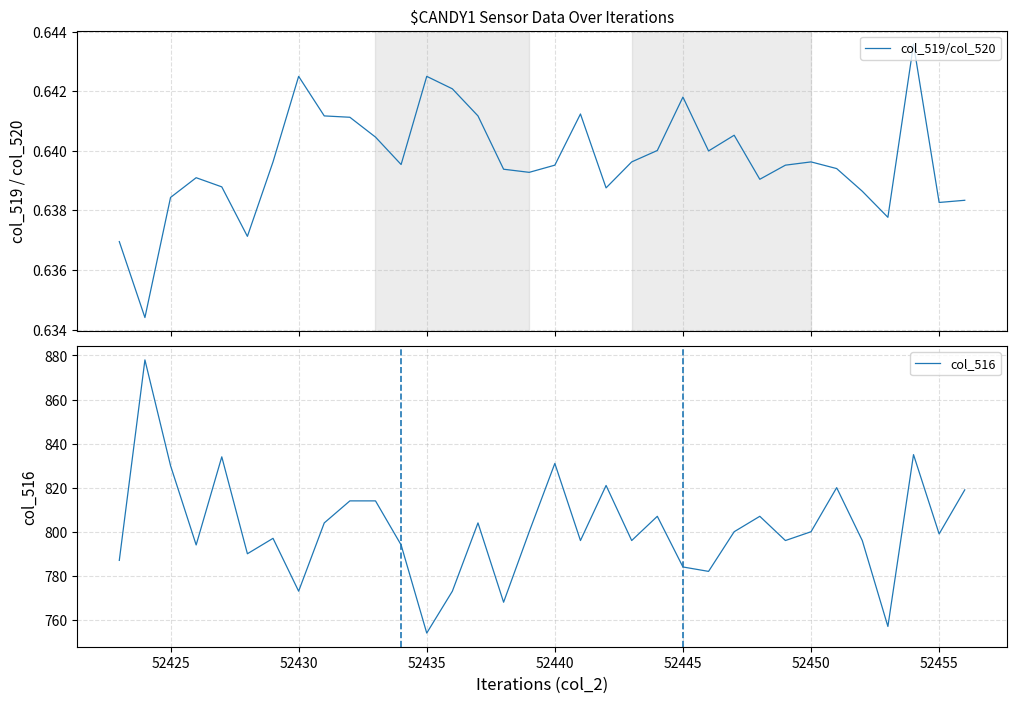

Which series has the widest spread of values?

col_516